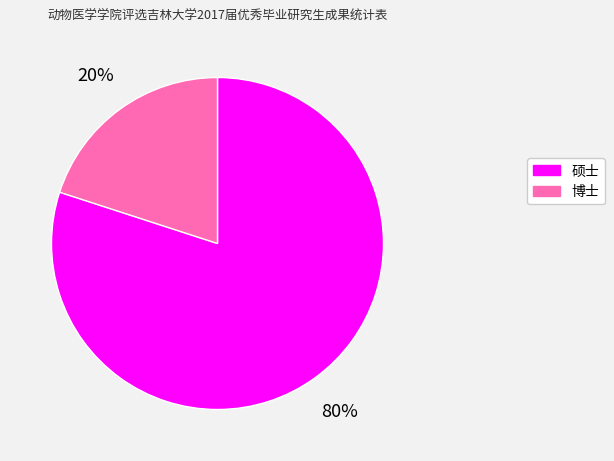

What is the largest slice in the pie chart?

硕士